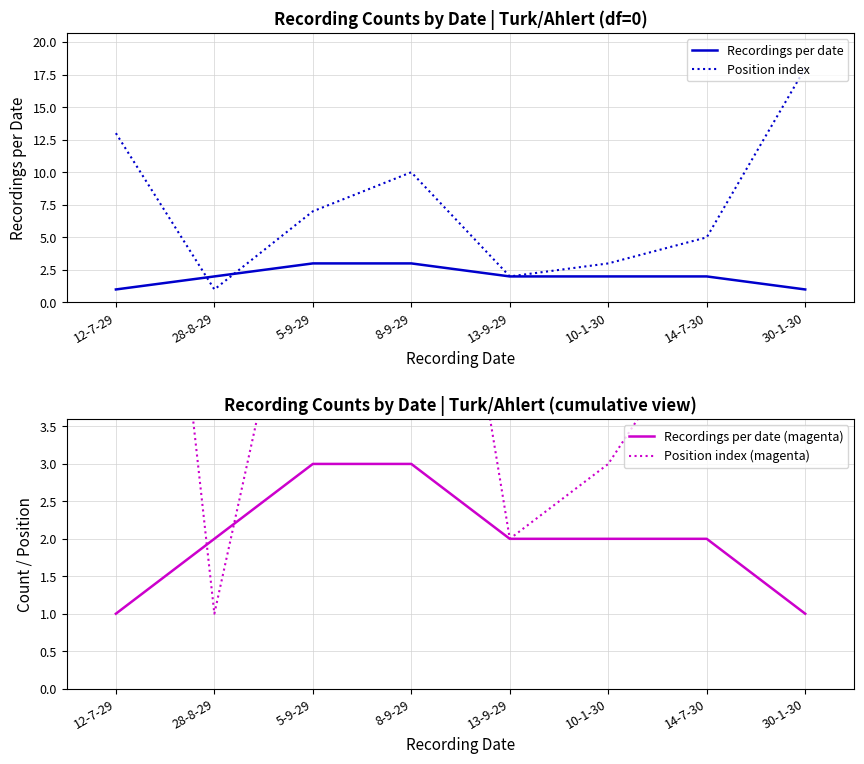

What position from the left is 30-1-30?

8